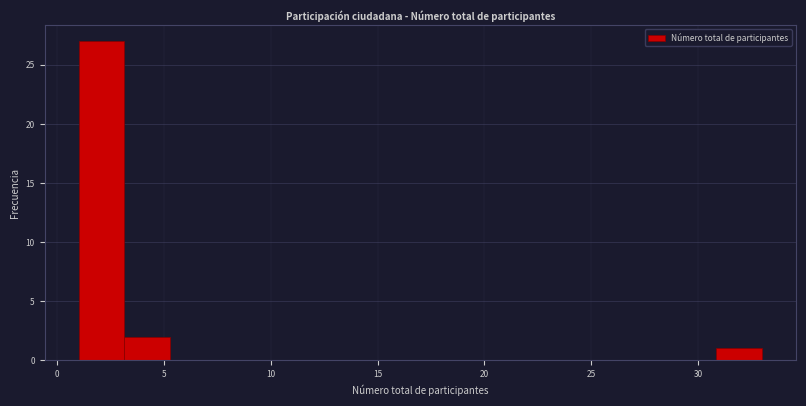

What is the height of the bar covering 3.0 to 5.5 on the x-axis? Neither the bar edges nor the heights are printed on the chart, so give them approximately, as read against the axes.

2